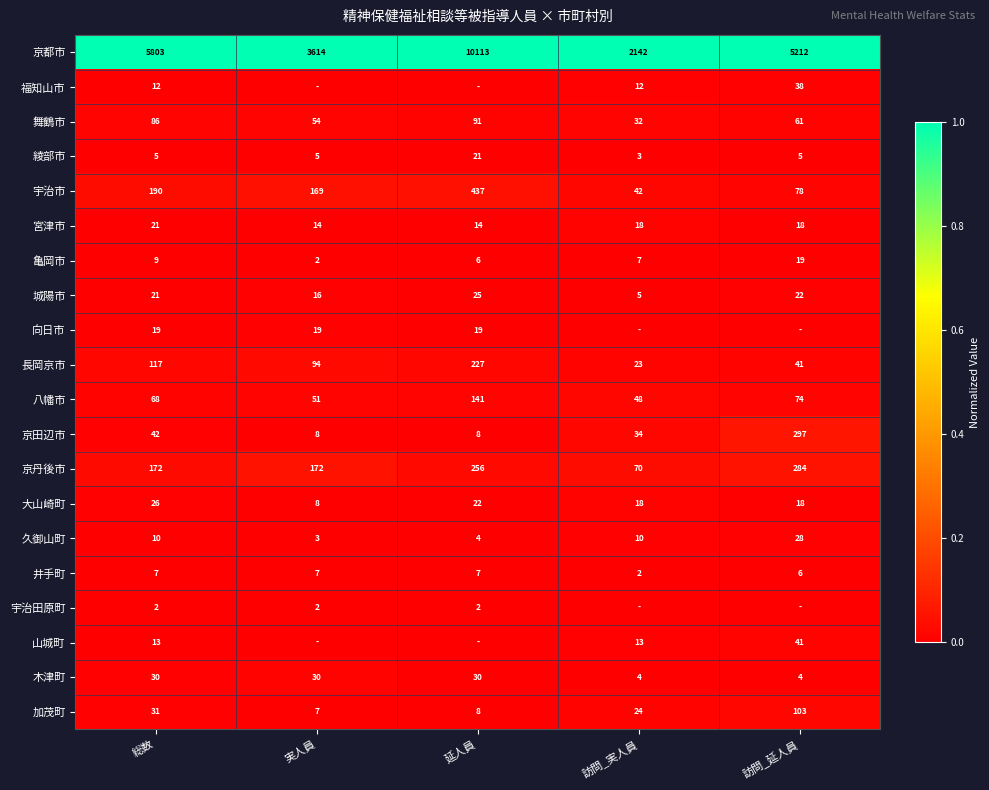

Which has a higher value, 訪問_延人員 or 訪問_実人員?

訪問_延人員